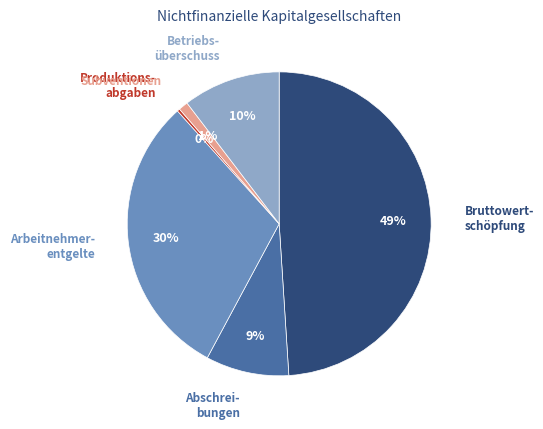

Is the sum of Arbeitnehmer- entgelte and Subventionen greater than half?

No